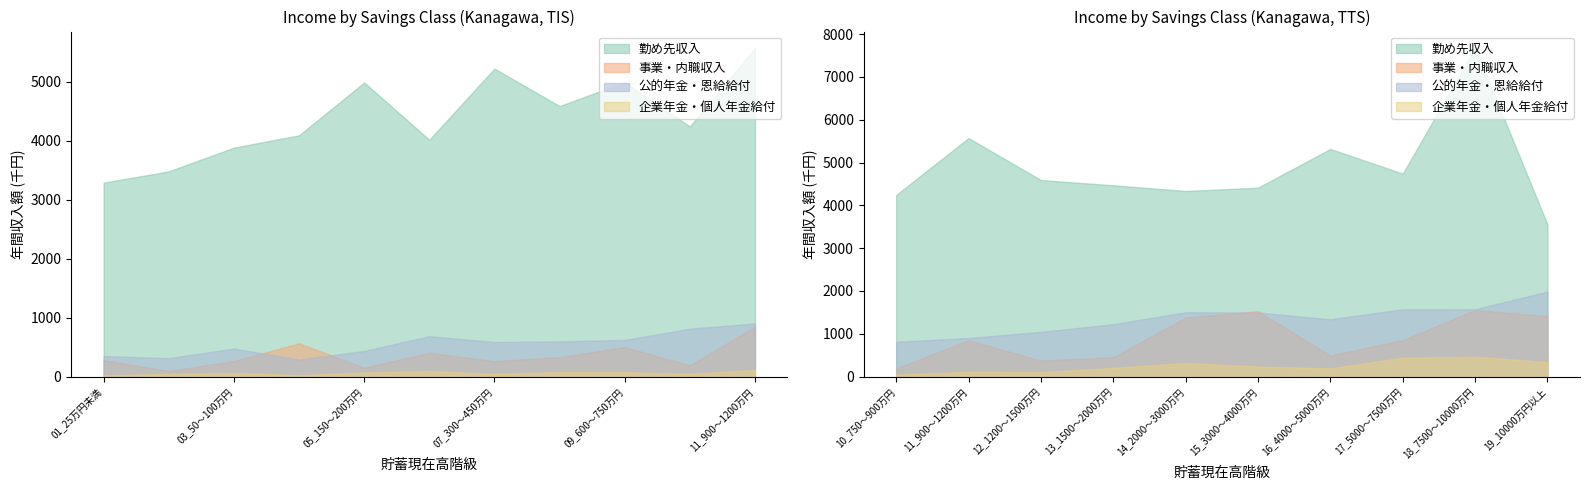

Rank the categories by 企業年金・個人年金給付 value from lowest to highest.

04_100～150万円, 01_25万円未満, 02_25～50万円, 07_300～450万円, 10_750～900万円, 03_50～100万円, 05_150～200万円, 09_600～750万円, 08_450～600万円, 06_200～300万円, 12_1200～1500万円, 11_900～1200万円, 16_4000～5000万円, 13_1500～2000万円, 15_3000～4000万円, 14_2000～3000万円, 19_10000万円以上, 17_5000～7500万円, 18_7500～10000万円